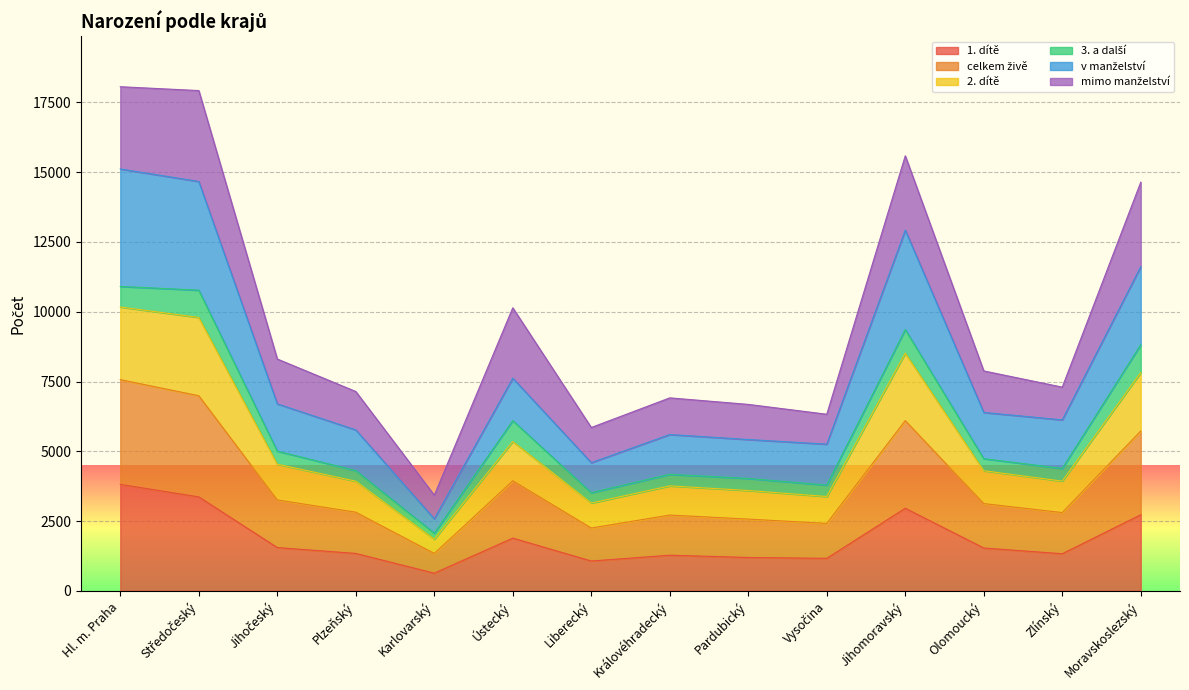

True or false: 1. dítě has more than 1 points higher than both neighbors.

True